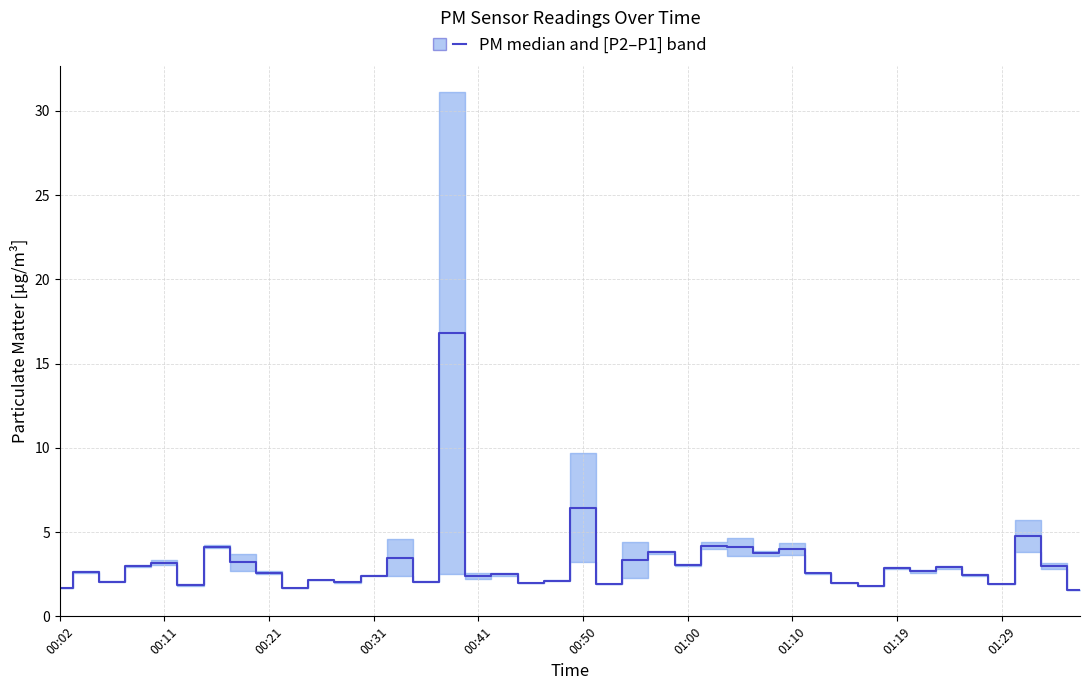

Reading right to left, what are all the values shown in this chart?

01:36=1.6	01:34=3.0	01:31=4.8	01:29=1.9	01:27=2.5	01:24=2.9	01:22=2.7	01:19=2.9	01:17=1.8	01:14=2.0	01:12=2.5	01:10=4.0	01:07=3.8	01:05=4.1	01:02=4.2	01:00=3.0	00:57=3.8	00:55=3.4	00:53=1.9	00:50=6.4	00:48=2.1	00:45=2.0	00:43=2.5	00:41=2.4	00:38=16.8	00:36=2.0	00:33=3.5	00:31=2.4	00:28=2.0	00:26=2.2	00:24=1.7	00:21=2.6	00:19=3.2	00:16=4.1	00:14=1.9	00:11=3.2	00:09=3.0	00:07=2.0	00:04=2.6	00:02=1.7